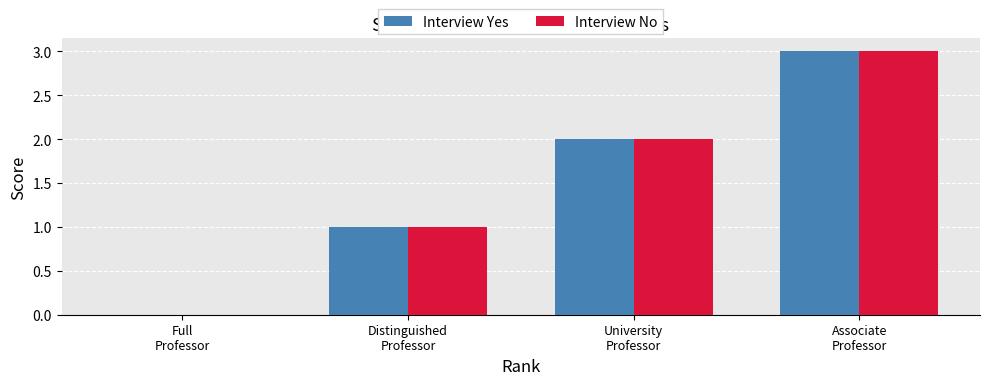

What are all the series names shown in the legend?

Interview Yes, Interview No